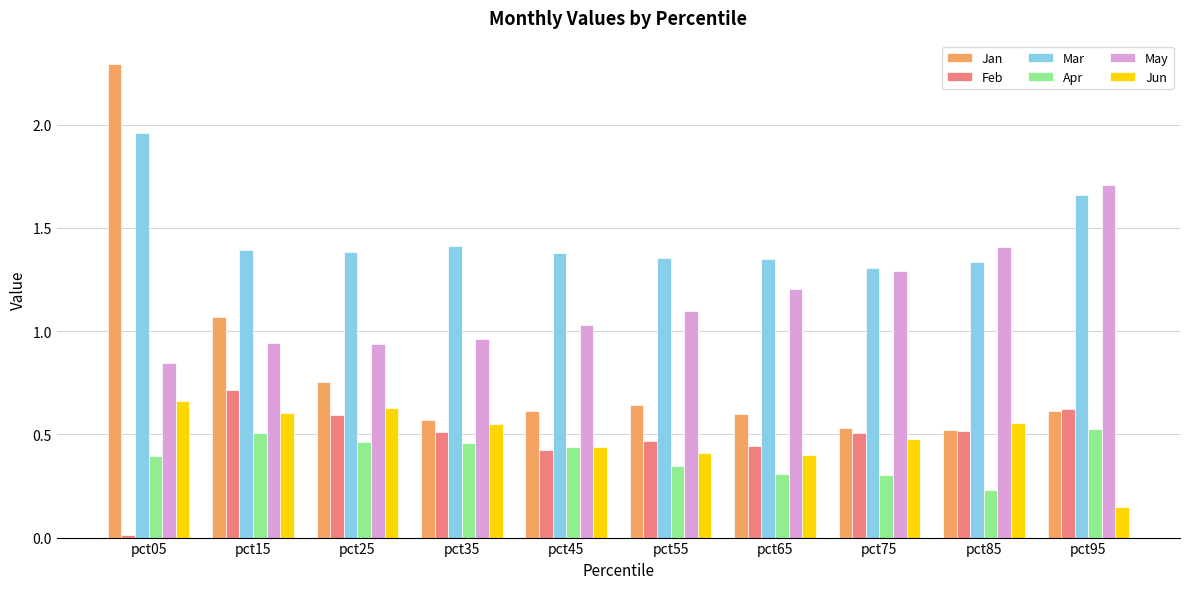

What is the sum of all Mar values?

14.5